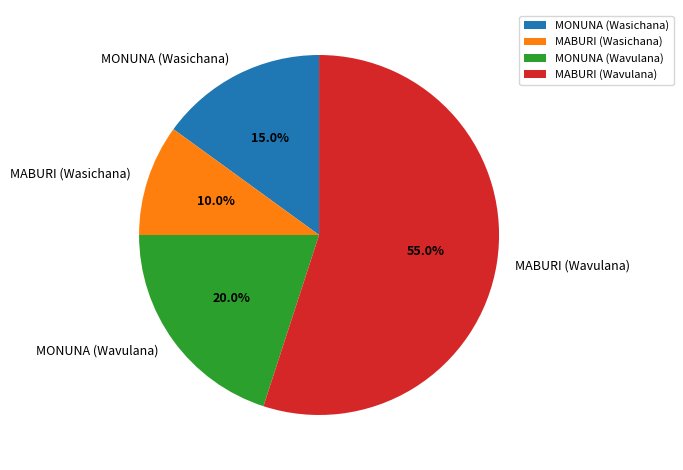

Between MABURI (Wavulana) and MONUNA (Wavulana), which is larger?

MABURI (Wavulana)